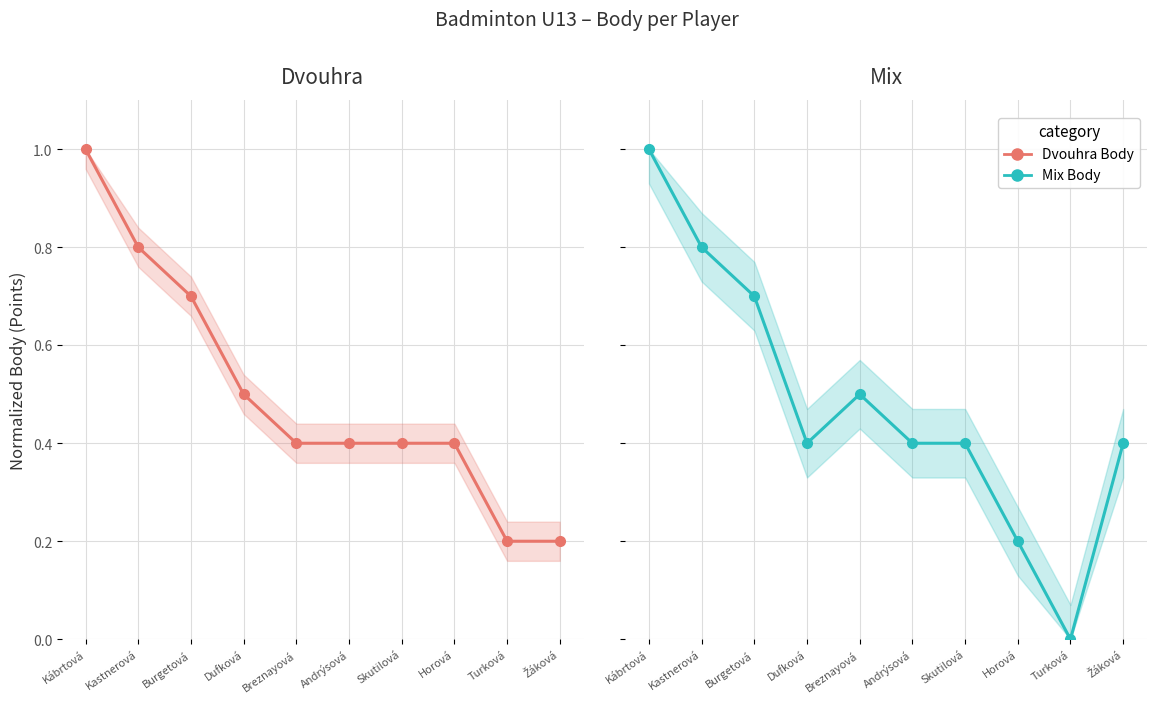

What is the maximum value shown in the chart?

1.0